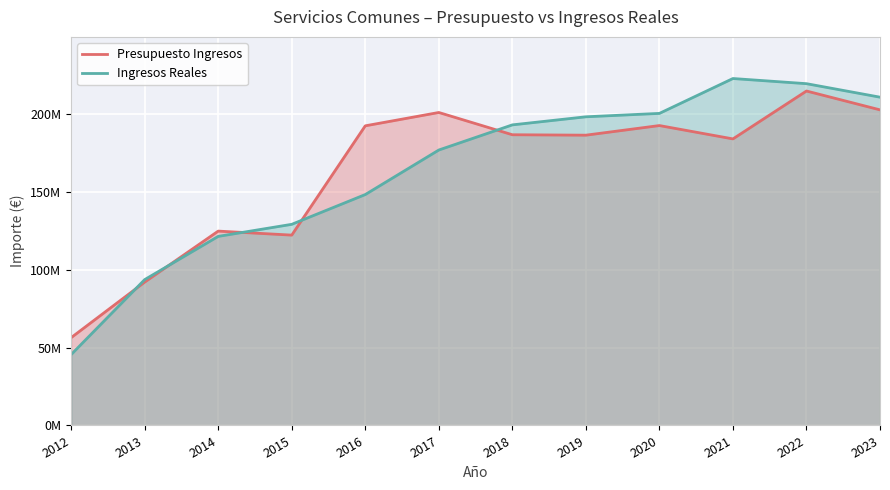

Which series has the widest spread of values?

Ingresos Reales